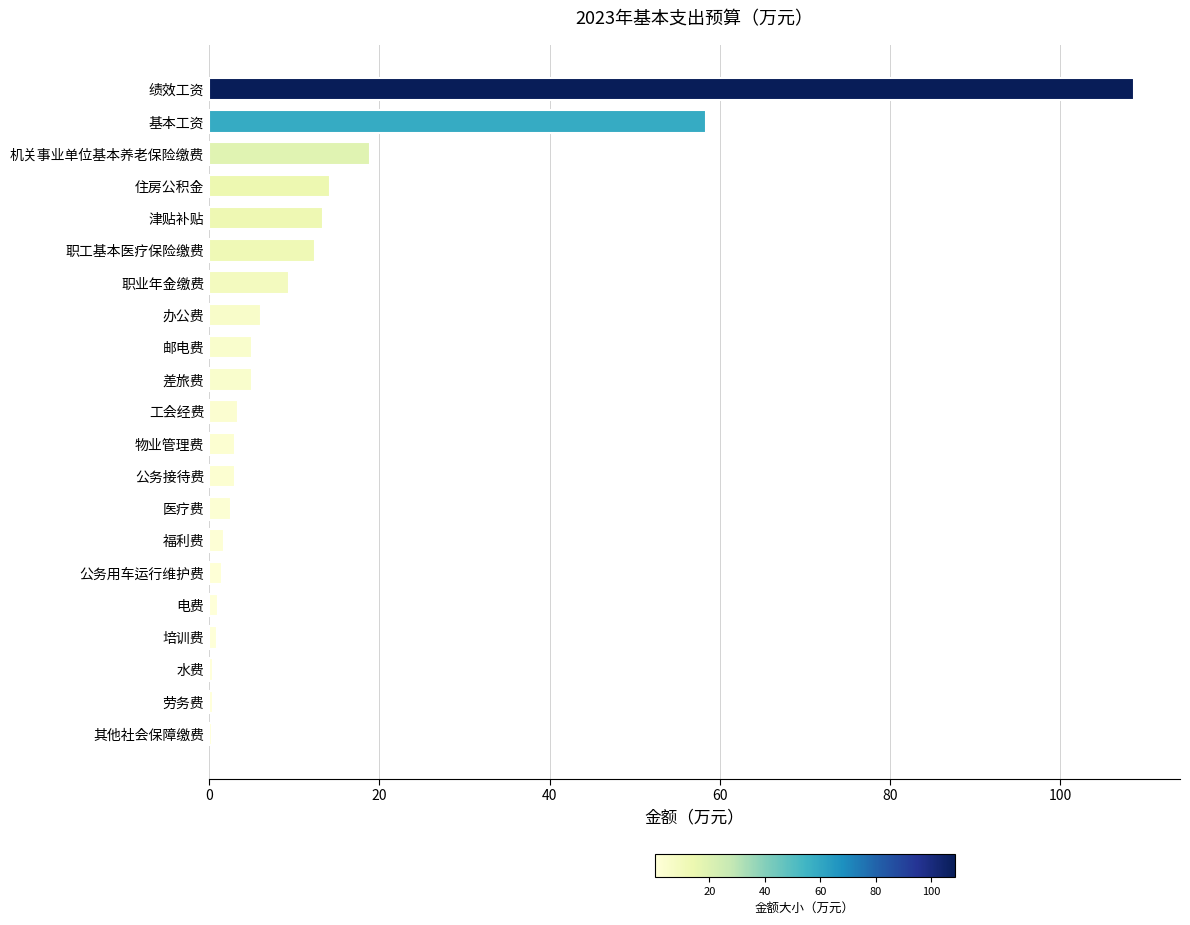

What value does the data have at 工会经费?

3.4